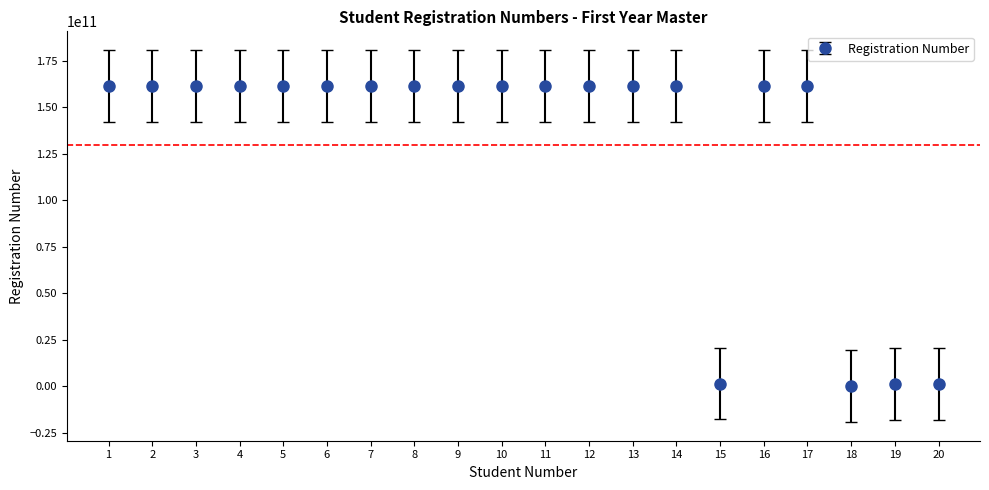

Count the number of data series in this chart.

1